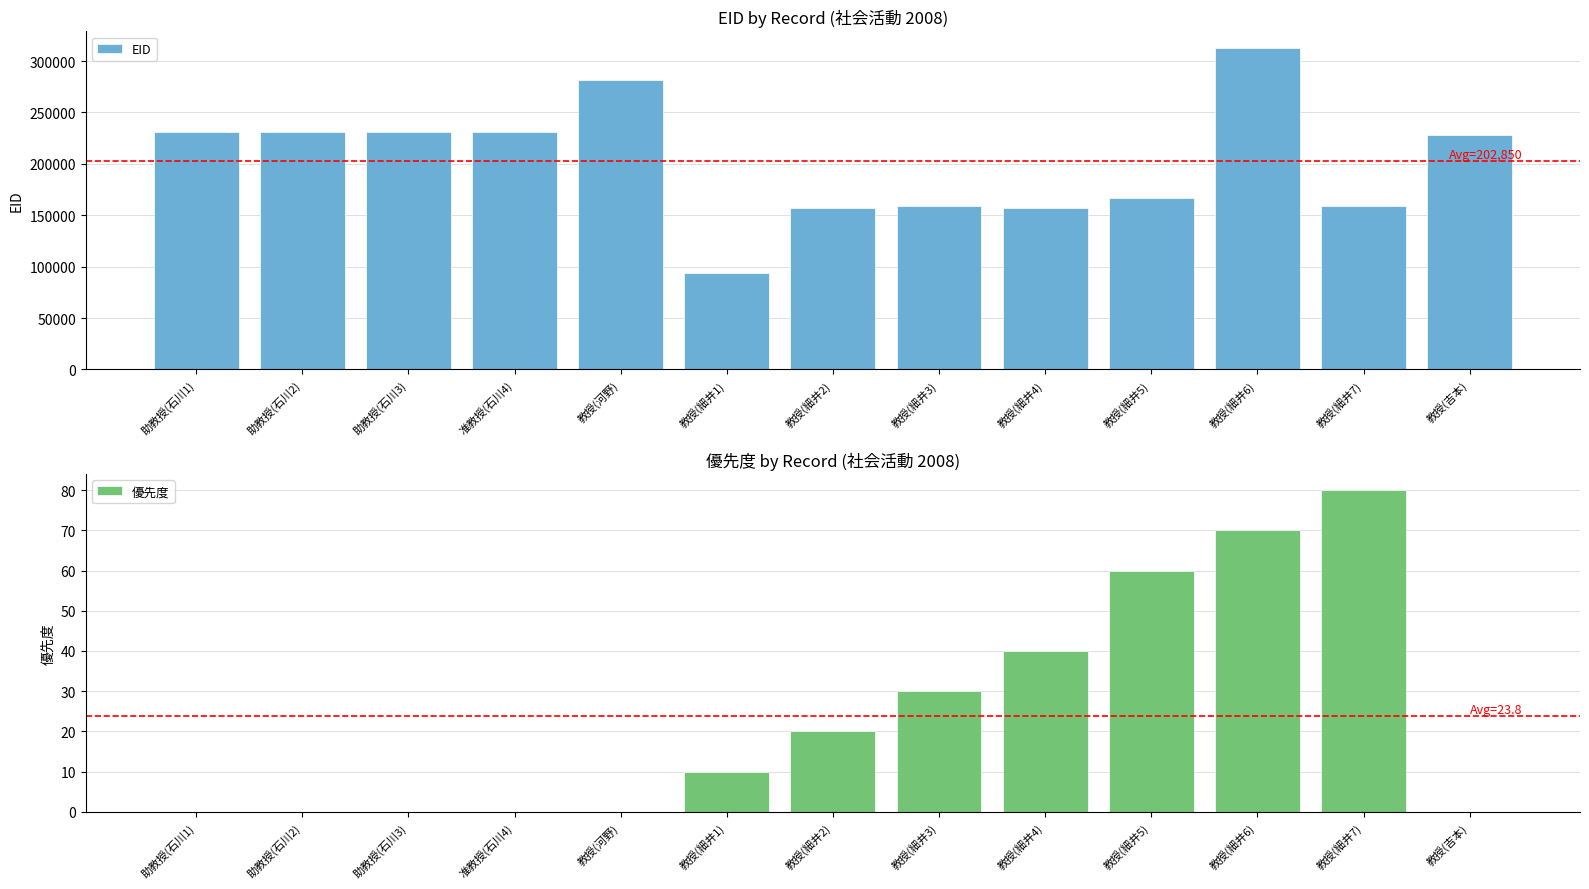

At how many categories does at least one series exceed 225466?

7